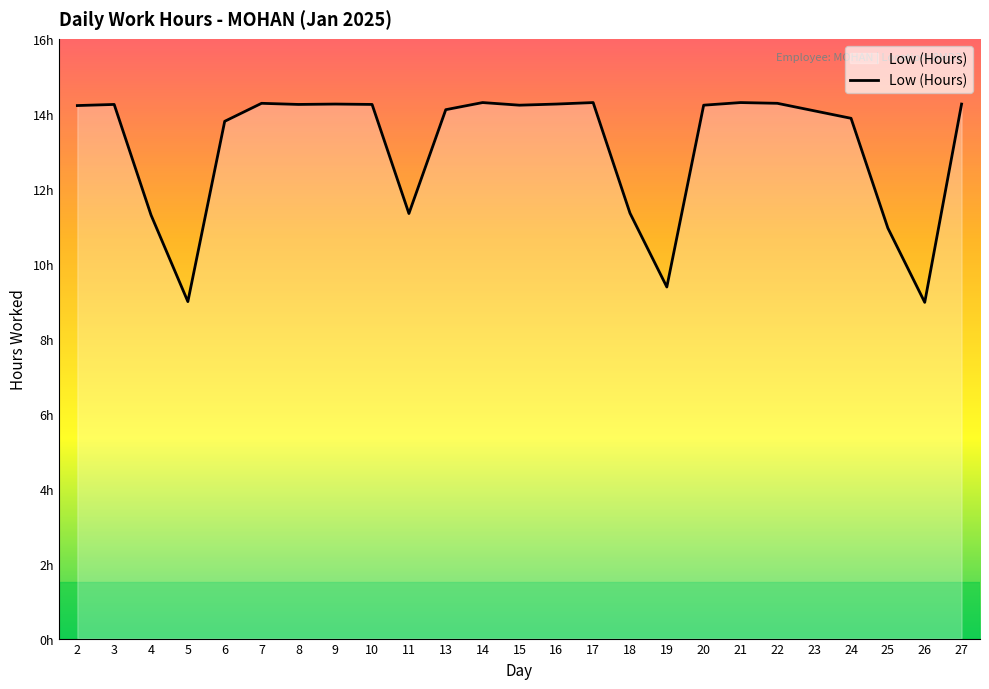

Does the chart display data point markers on the line(s)?

No